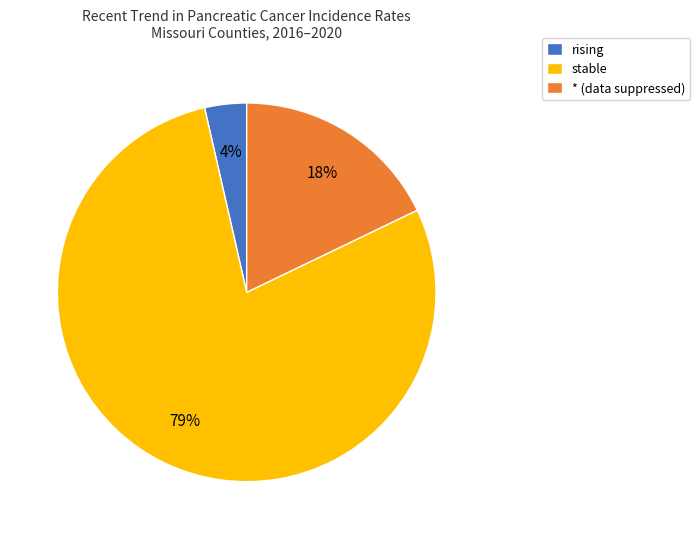

To the nearest percent, what is the average slice percentage?

33%